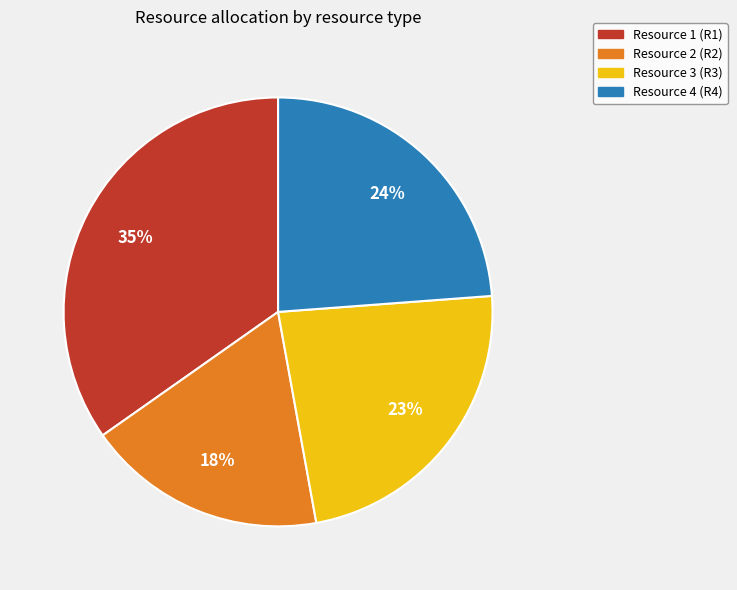

To the nearest percent, what is the average slice percentage?

25%